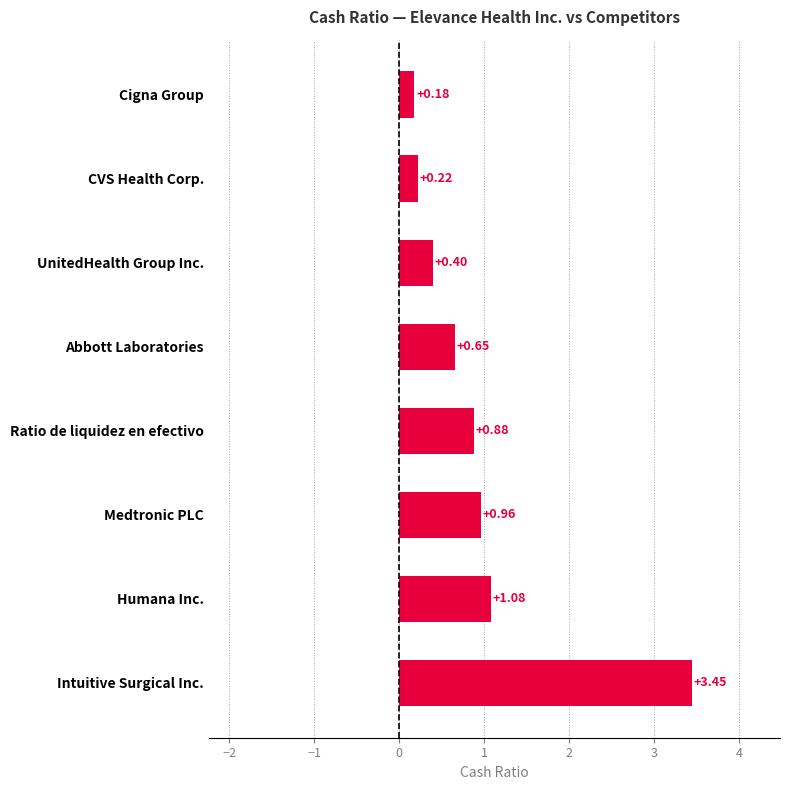

List the labels in order of value, largest first.

Intuitive Surgical Inc., Humana Inc., Medtronic PLC, Ratio de liquidez en efectivo, Abbott Laboratories, UnitedHealth Group Inc., CVS Health Corp., Cigna Group